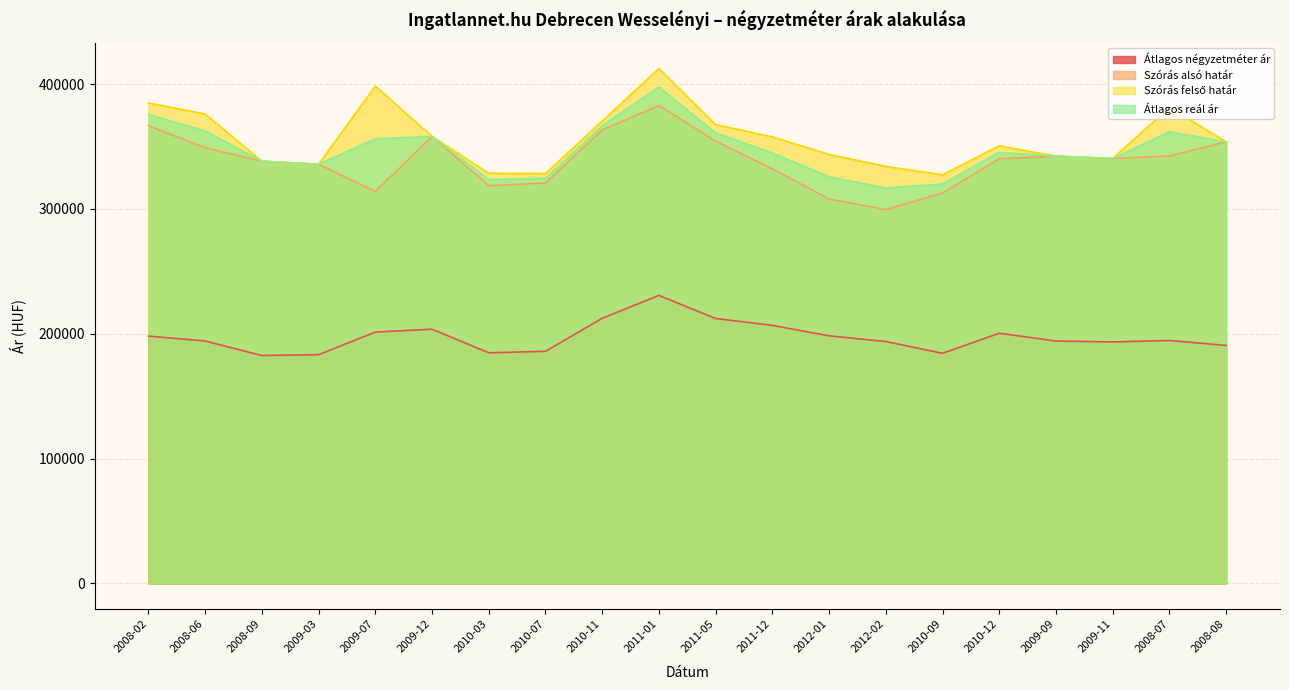

At which category is the sum across all series the highest?

2011-01